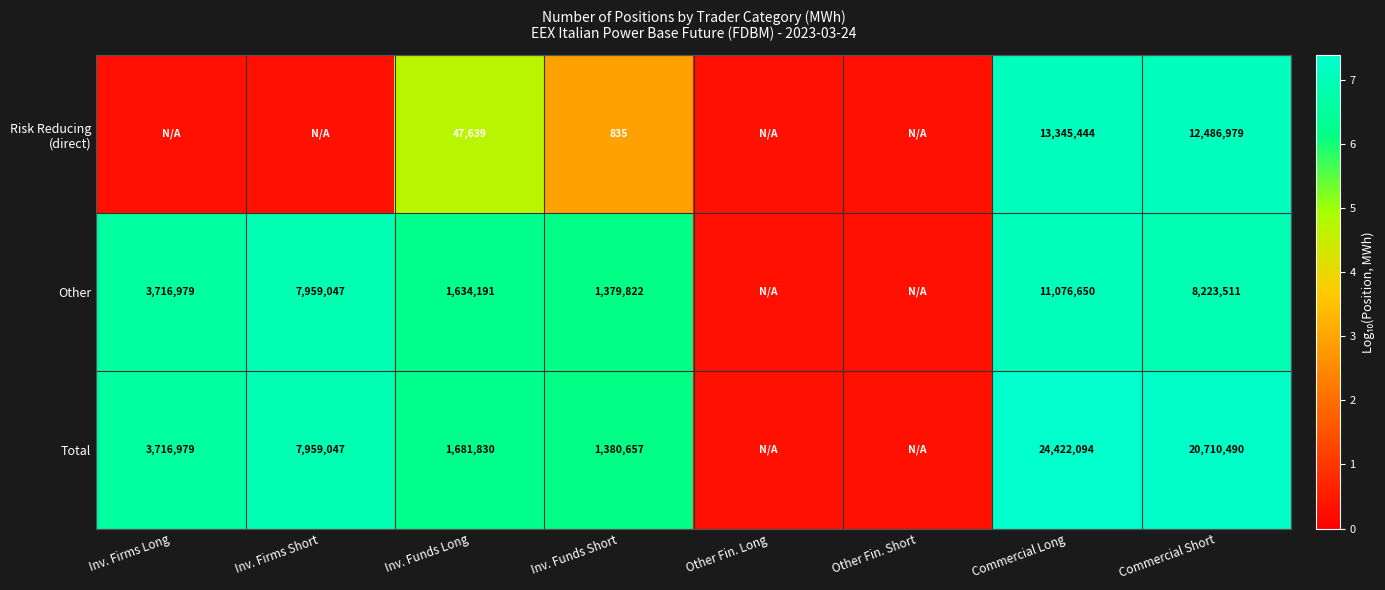

Between Inv. Funds Short and Commercial Short, which series saw the biggest shift?

Total